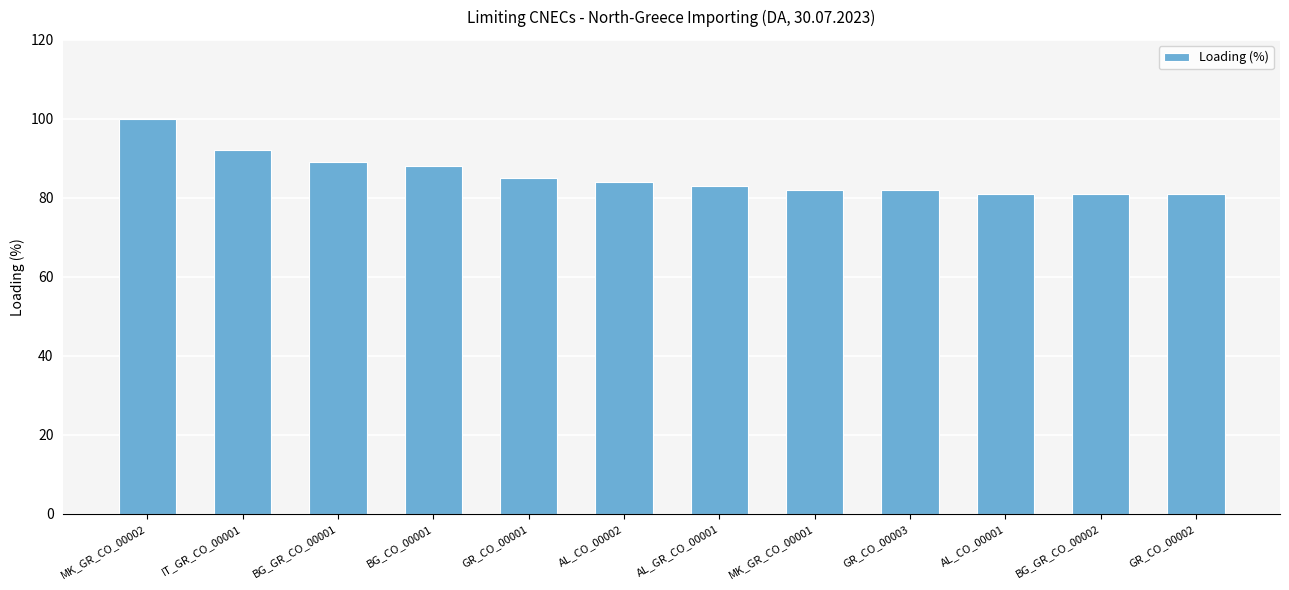

What is the difference between the second highest and second lowest values?

11